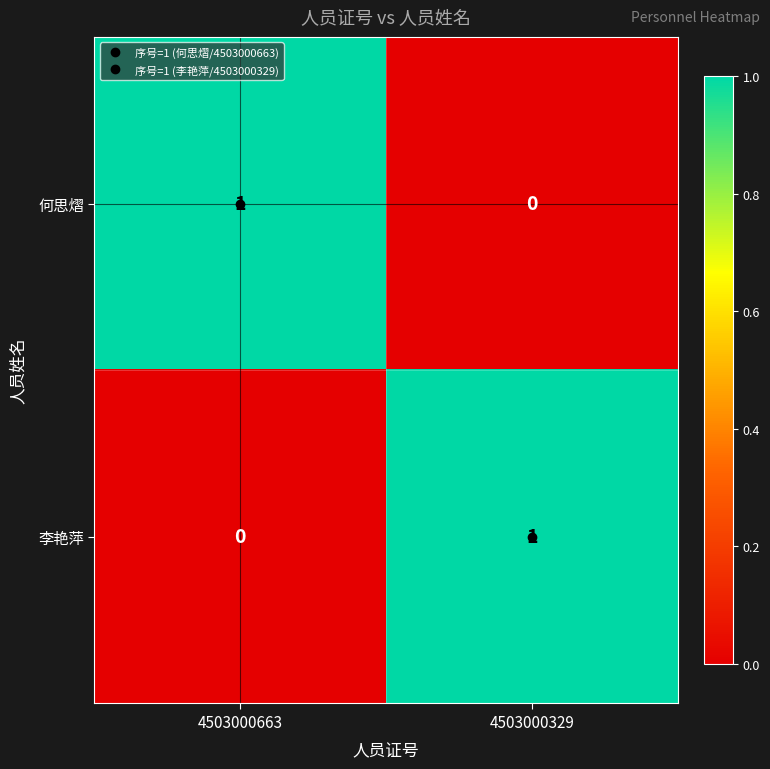

Is it true that 李艳萍 equals 0 at 4503000663?

True